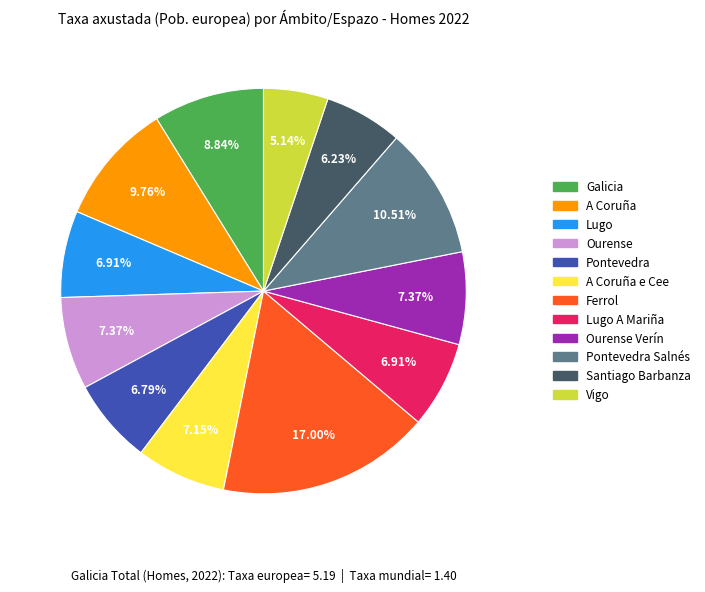

Is there a majority slice in this chart?

No